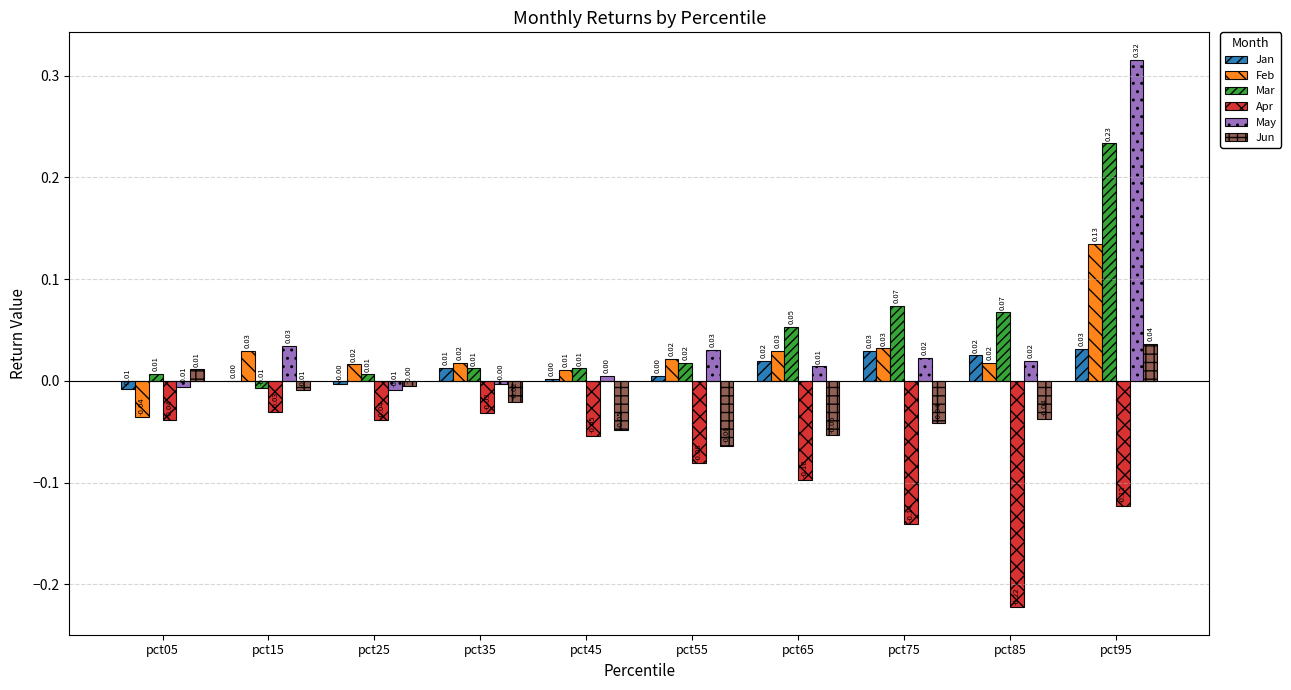

The value of Mar at pct95 is 0.4. True or false?

False